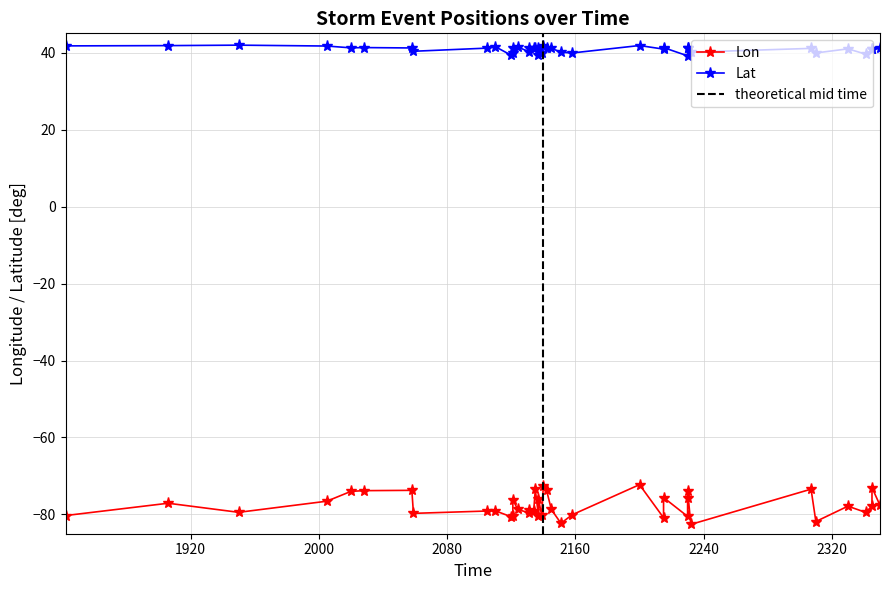

The Lon series shows -111.7 at 2230. True or false?

False